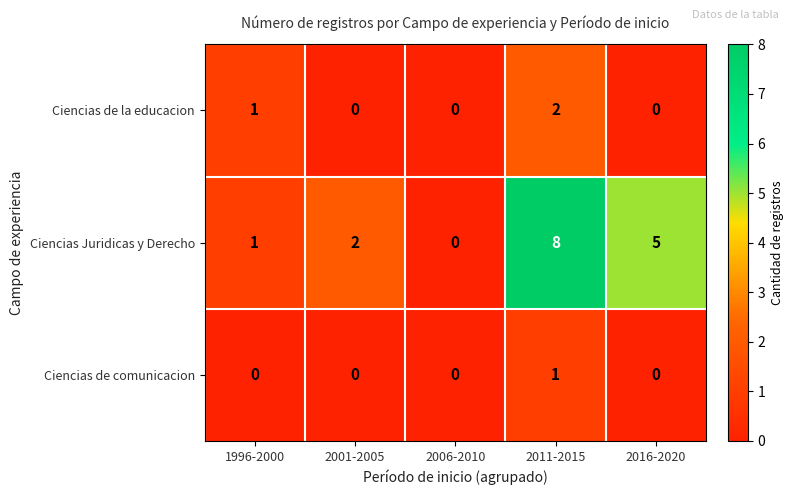

Reading left to right, transcribe all the data shown in this chart.

Ciencias de la educacion: 1	0	0	2	0
Ciencias Juridicas y Derecho: 1	2	0	8	5
Ciencias de comunicacion: 0	0	0	1	0